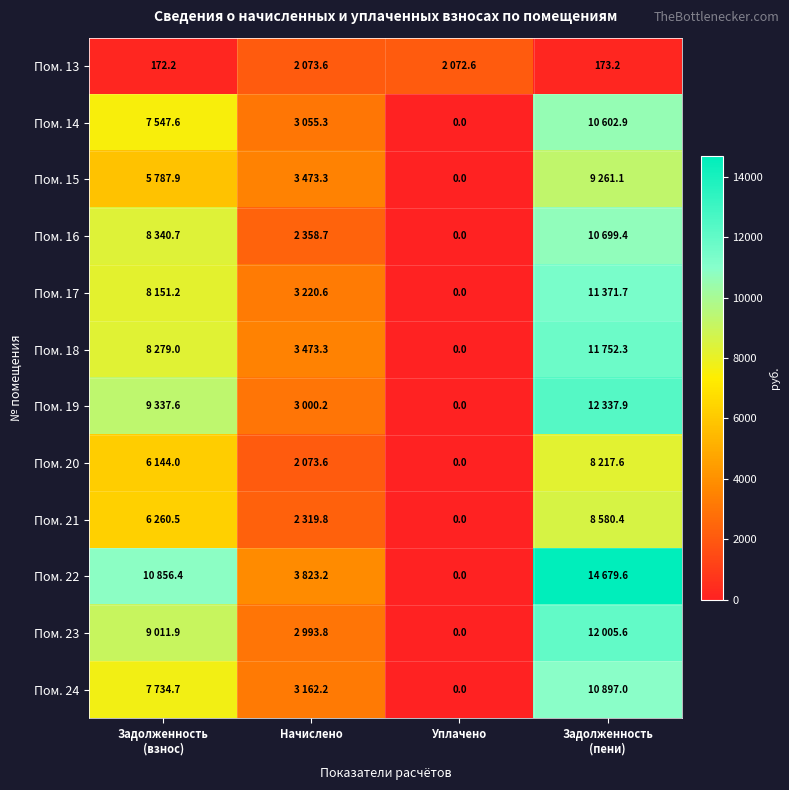

At which category is the sum across all series the highest?

Задолженность
(пени)